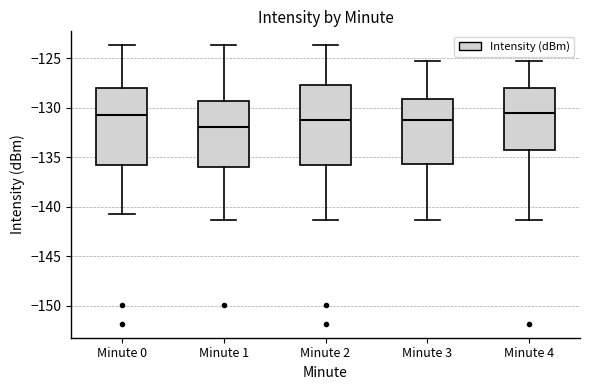

Reading left to right, read every box against the y-axis: the position of its median line, the range the box covers, and the ends of its whiskers. The values are not printed on the chart, so give them approximately, as read against the axis.

Minute 0: median -131.0, box -136.0 to -128.0, whiskers -140.5 to -123.5
Minute 1: median -132.0, box -136.0 to -129.5, whiskers -141.5 to -123.5
Minute 2: median -131.5, box -136.0 to -127.5, whiskers -141.5 to -123.5
Minute 3: median -131.5, box -135.5 to -129.0, whiskers -141.5 to -125.5
Minute 4: median -130.5, box -134.5 to -128.0, whiskers -141.5 to -125.5